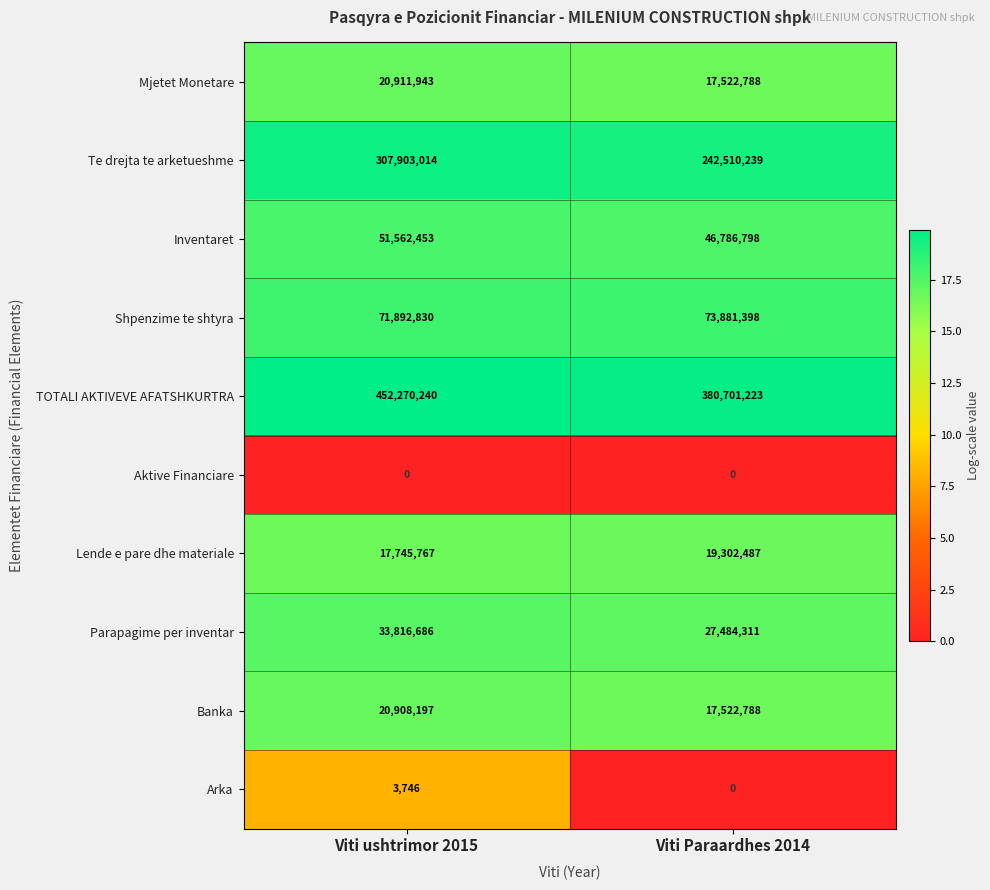

At which label is Inventaret closest to 49174625?

Viti Paraardhes 2014